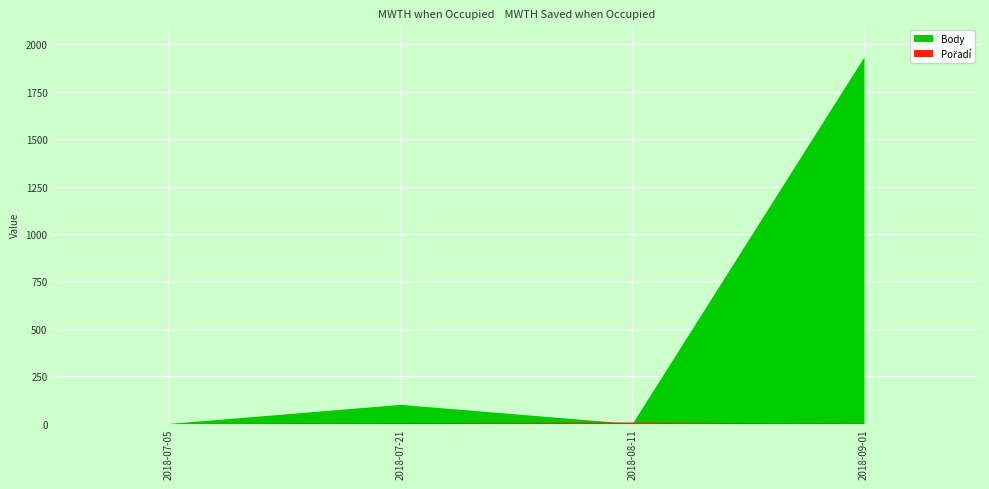

Reading left to right, list all the values displayed in this chart.

Body: 2018-07-05=0	2018-07-21=101	2018-08-11=0	2018-09-01=1935
Pořadí: 2018-07-05=0	2018-07-21=5	2018-08-11=8	2018-09-01=2